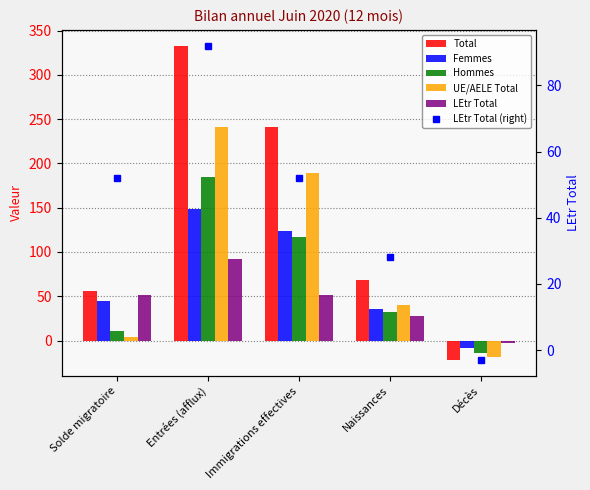

At which category is the sum across all series the highest?

Entrées (afflux)